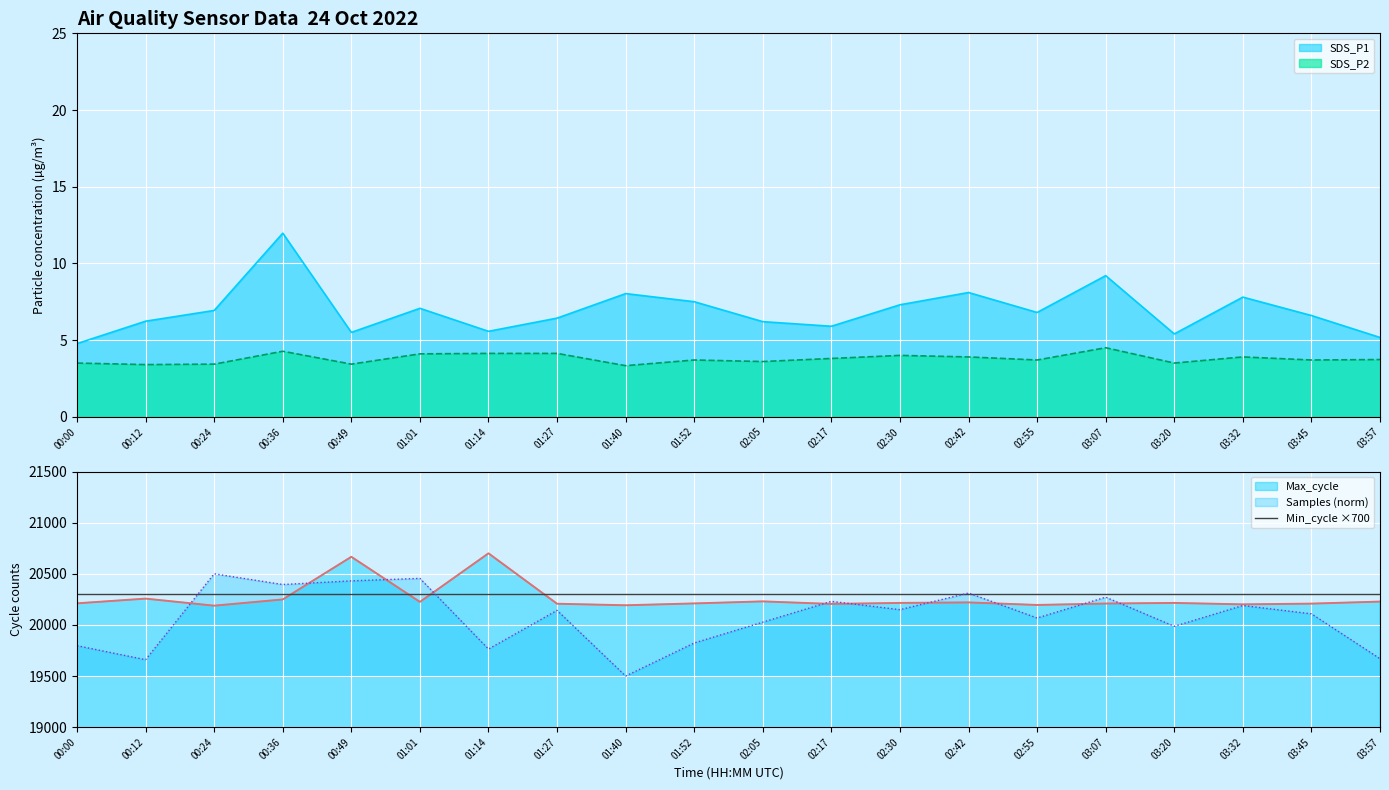

True or false: SDS_P2 and SDS_P1 cross at least once.

False